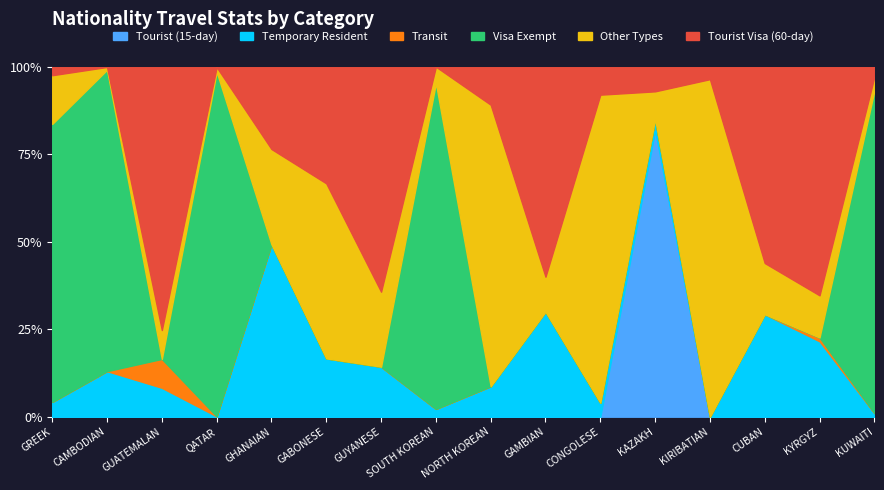

How many data points does each series have?

16